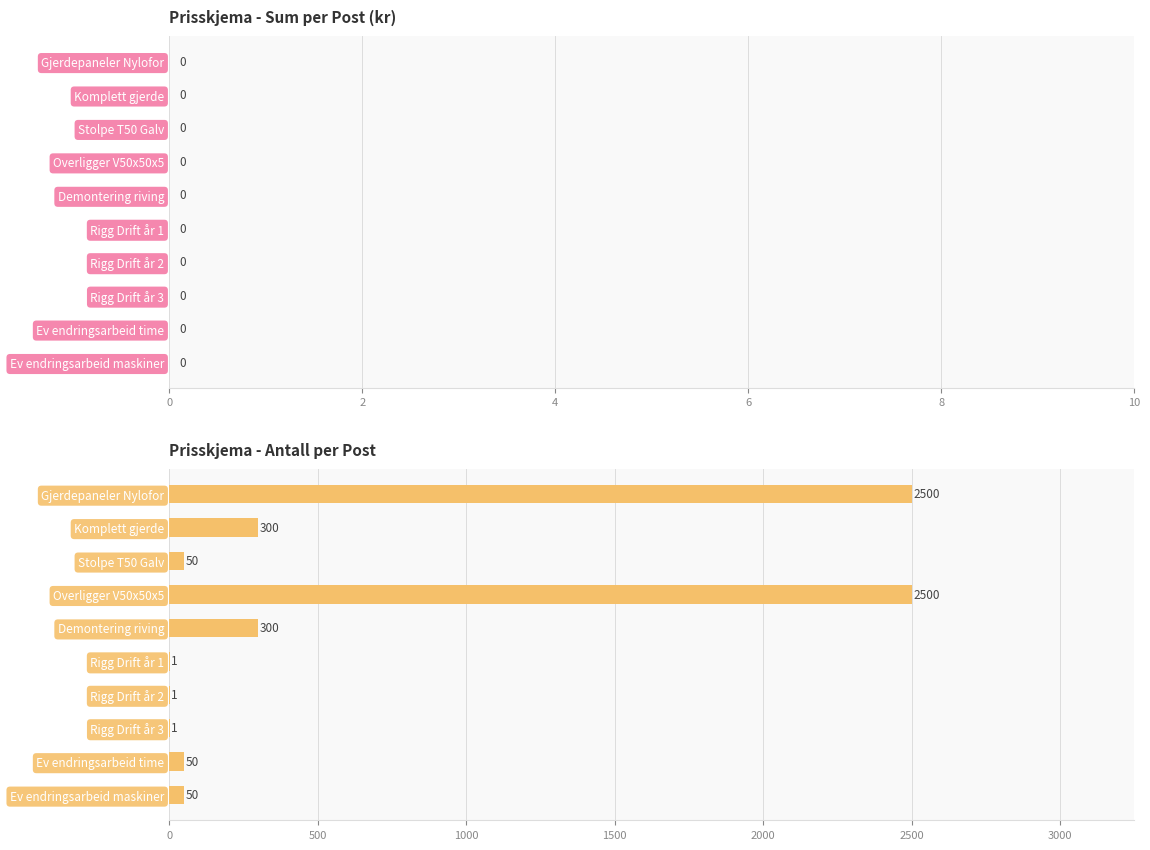

The chart shows a value of 128 at Komplett gjerde. True or false?

False